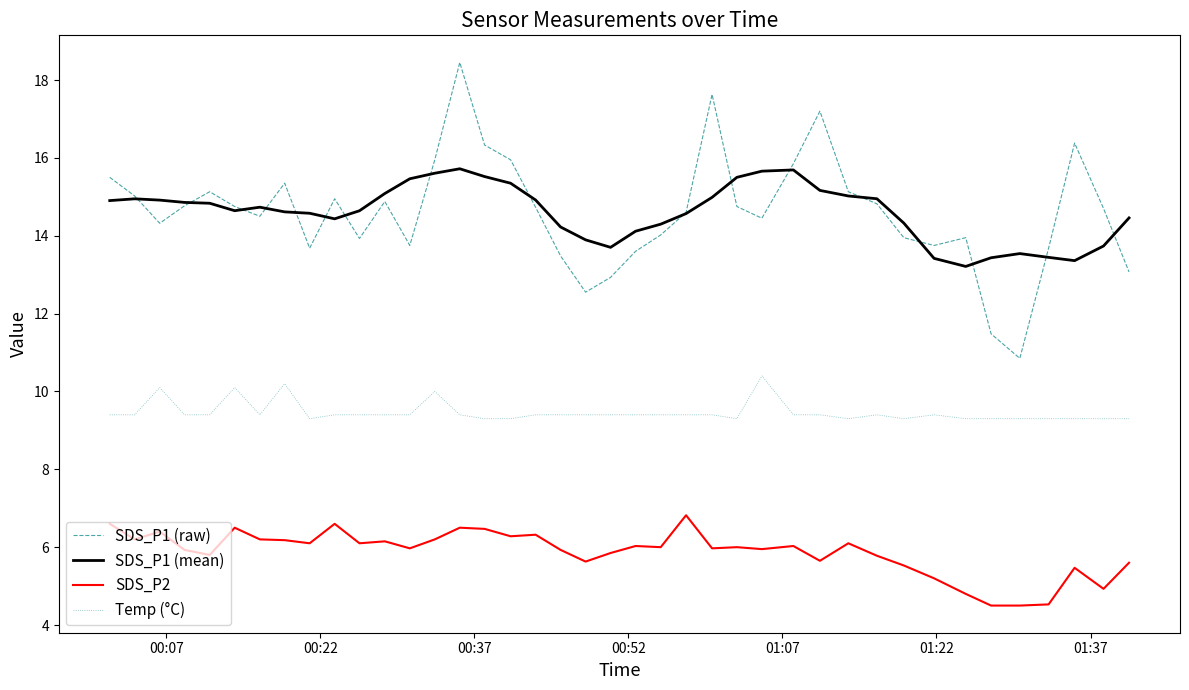

How many lines are shown in the chart?

4